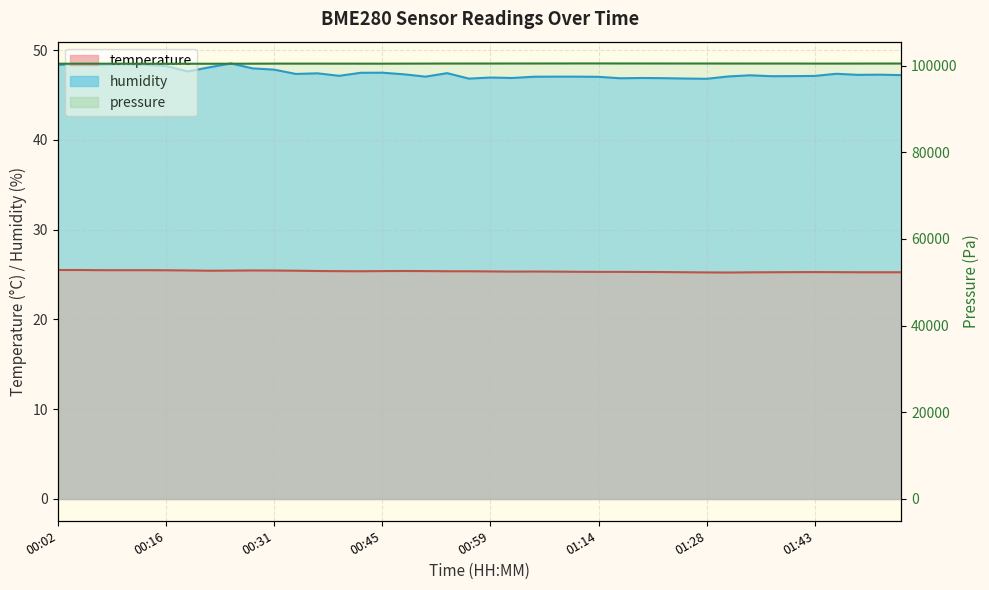

Rank the categories by temperature value from highest to lowest.

00:02, 00:05, 00:08, 00:10, 00:13, 00:16, 00:19, 00:28, 00:31, 00:25, 00:22, 00:34, 00:36, 00:48, 00:45, 00:51, 00:39, 00:42, 00:54, 00:57, 00:59, 01:05, 01:02, 01:08, 01:11, 01:14, 01:17, 01:20, 01:22, 01:43, 01:40, 01:45, 01:25, 01:37, 01:48, 01:51, 01:54, 01:34, 01:28, 01:31